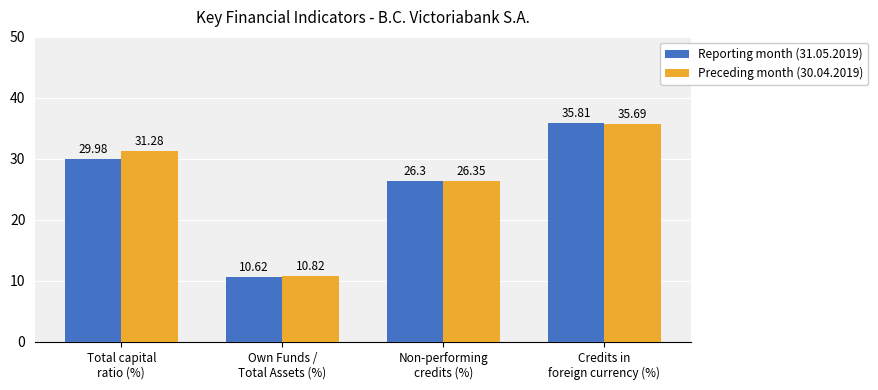

What is the difference between the Preceding month (30.04.2019) values at Non-performing
credits (%) and Own Funds /
Total Assets (%)?

15.5